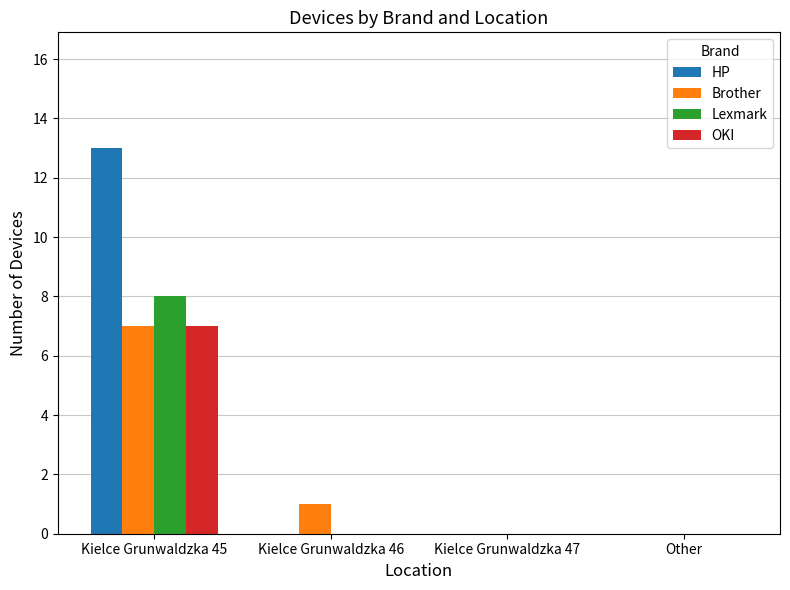

Are the bars horizontal?

No